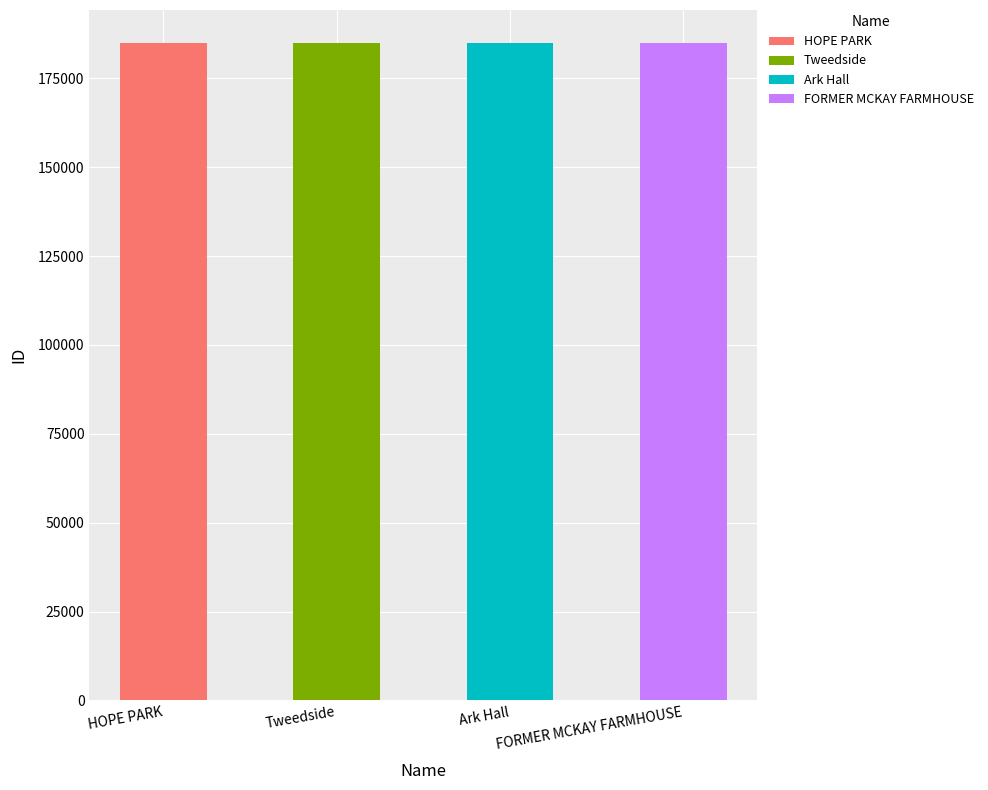

What is the difference between the second highest and minimum values?

11